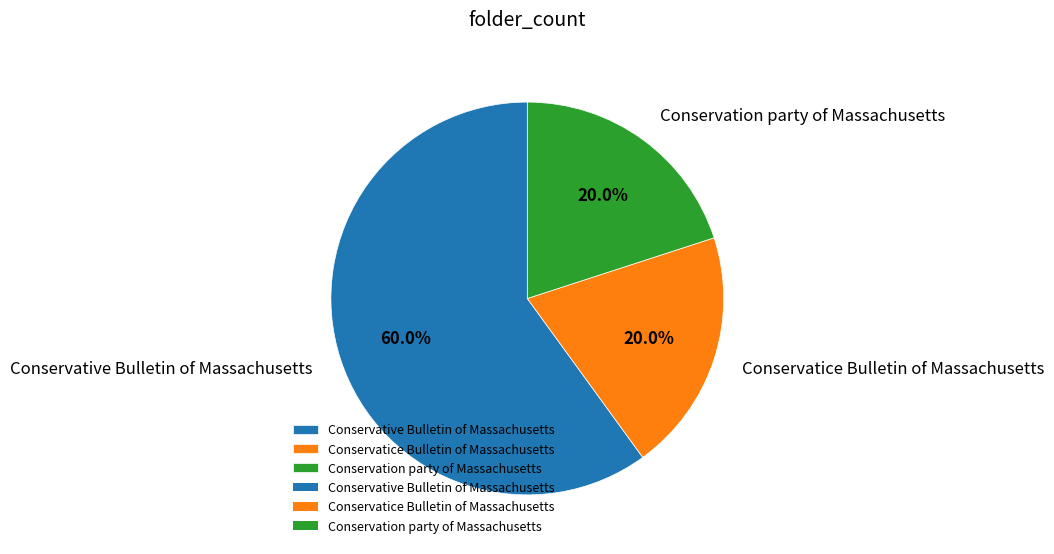

To the nearest percent, what percentage of the pie is Conservatice Bulletin of Massachusetts?

20%